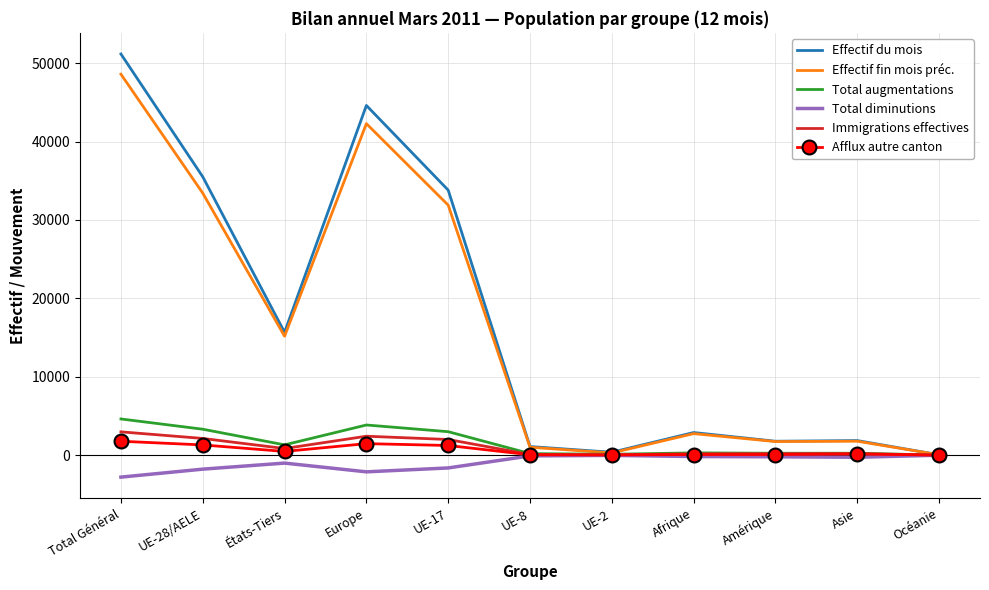

The value of Effectif du mois at Europe is 44605. True or false?

True